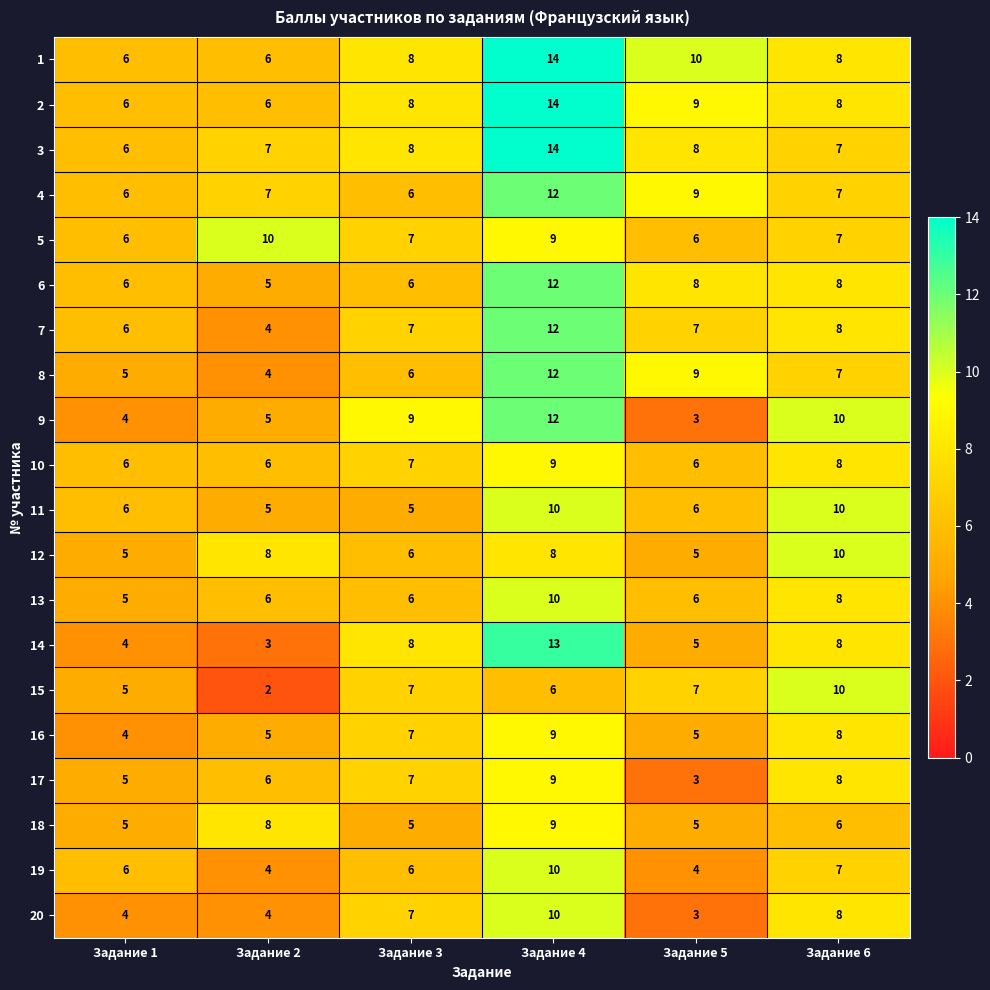

How many data points in 5 are less than 7?

2